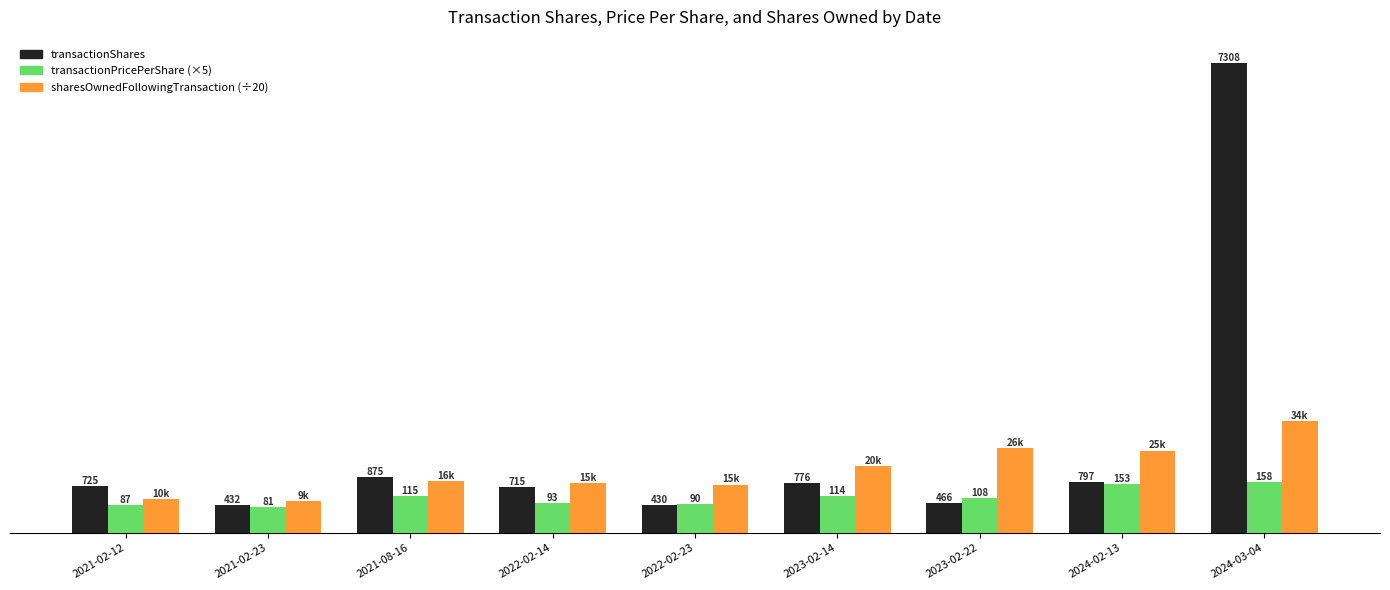

At which category does the chart reach its minimum across all series?

2021-02-23